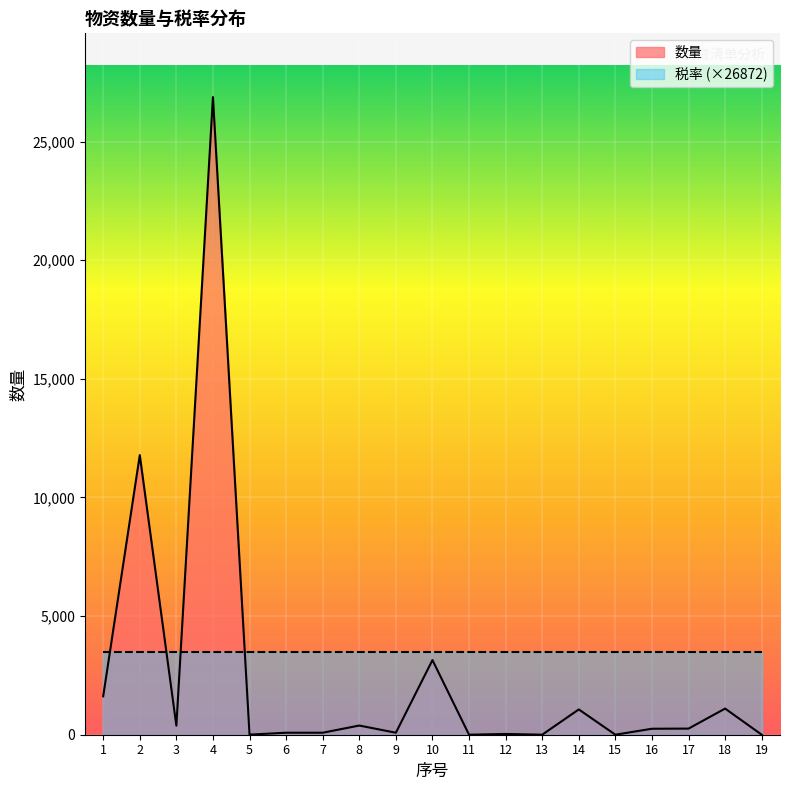

What is the value of the 15th point from the left?

1